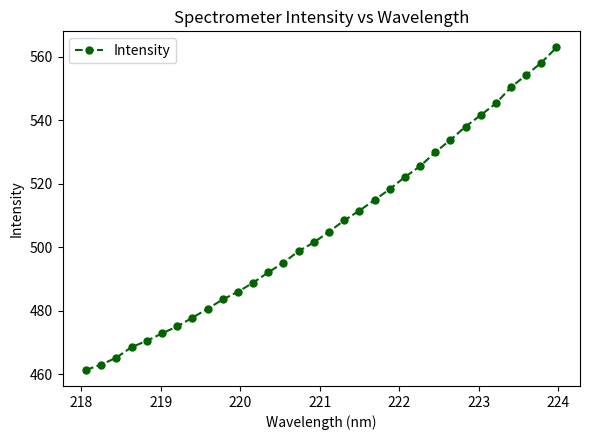

What is the value of the 32nd point from the left?

563.0